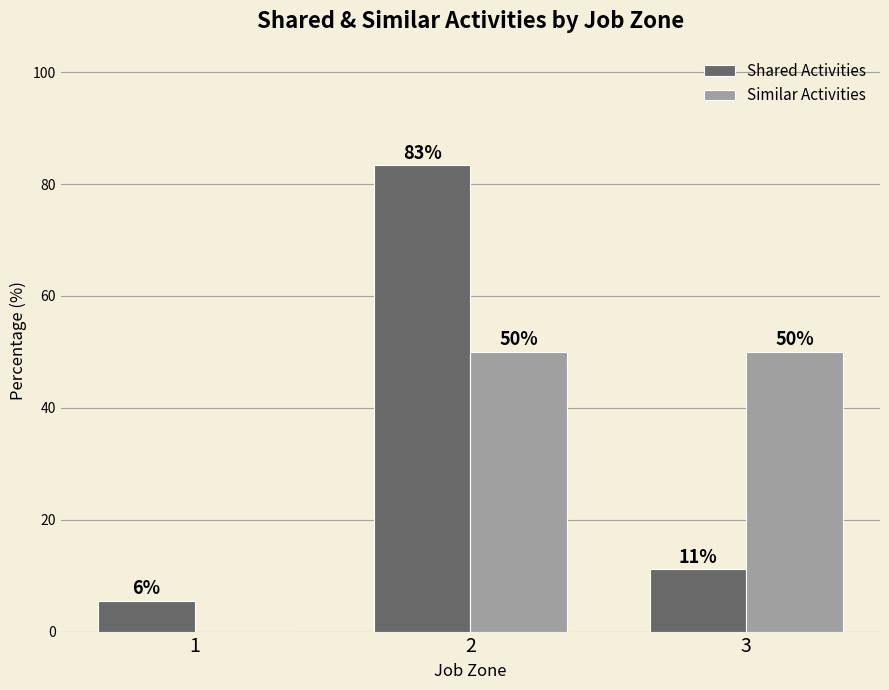

At which label does Shared Activities first exceed 11?

2